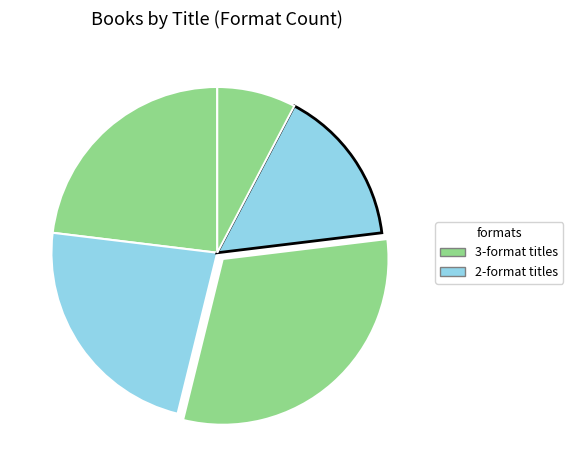

How many segments does this pie chart have?

5